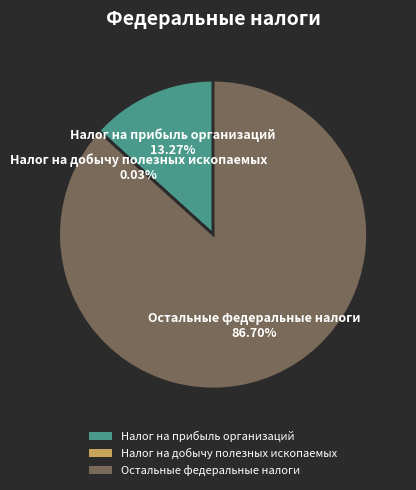

To the nearest percent, what is the average slice percentage?

33%